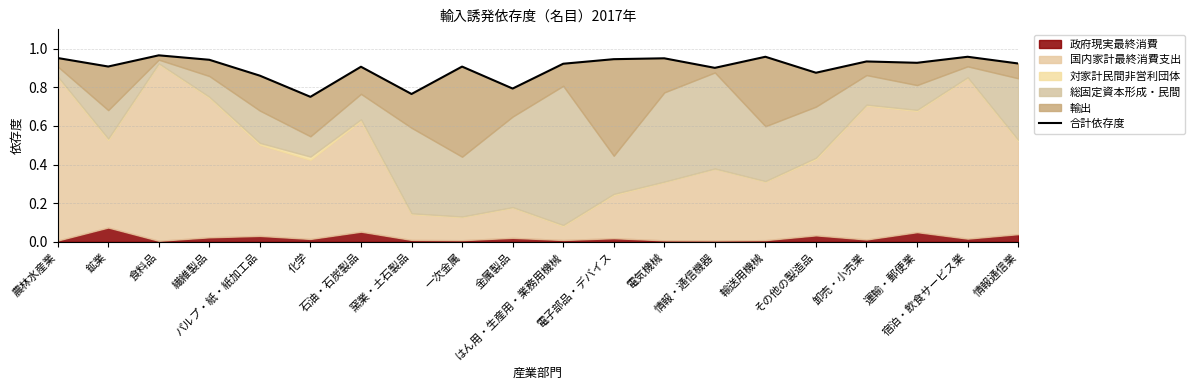

Between 電気機械 and 一次金属, which is larger?

電気機械